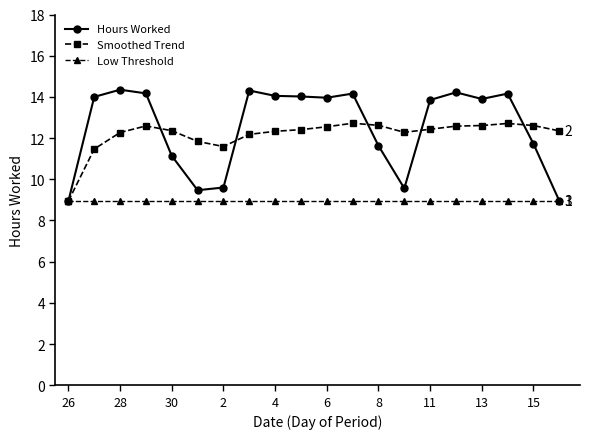

Which series has the widest spread of values?

Hours Worked